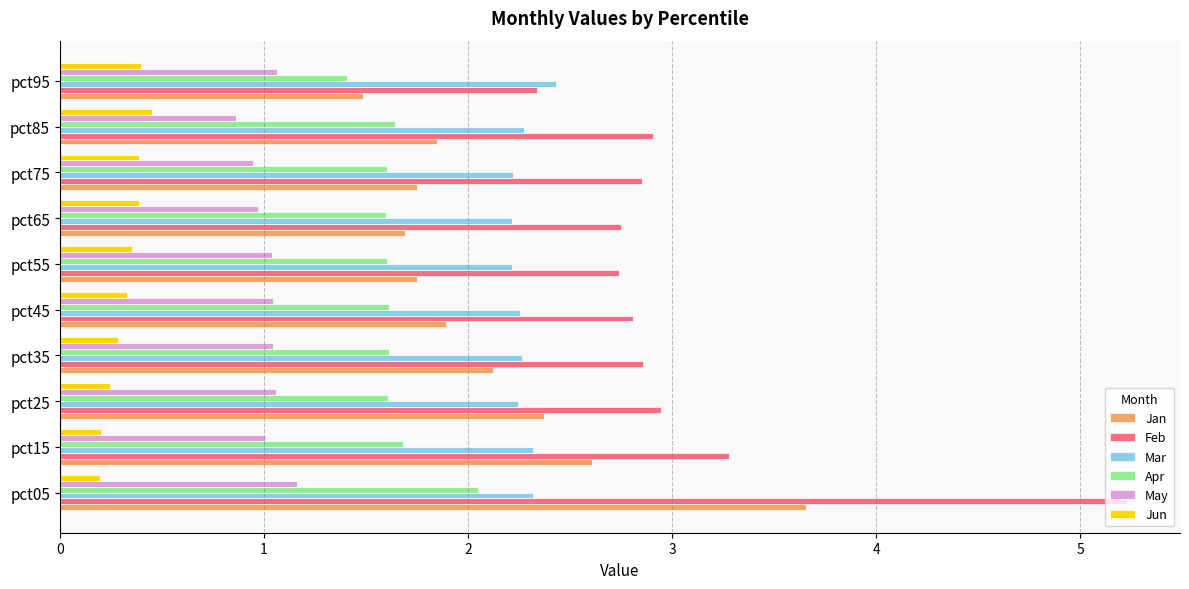

Which series has the largest range (max minus min)?

Feb